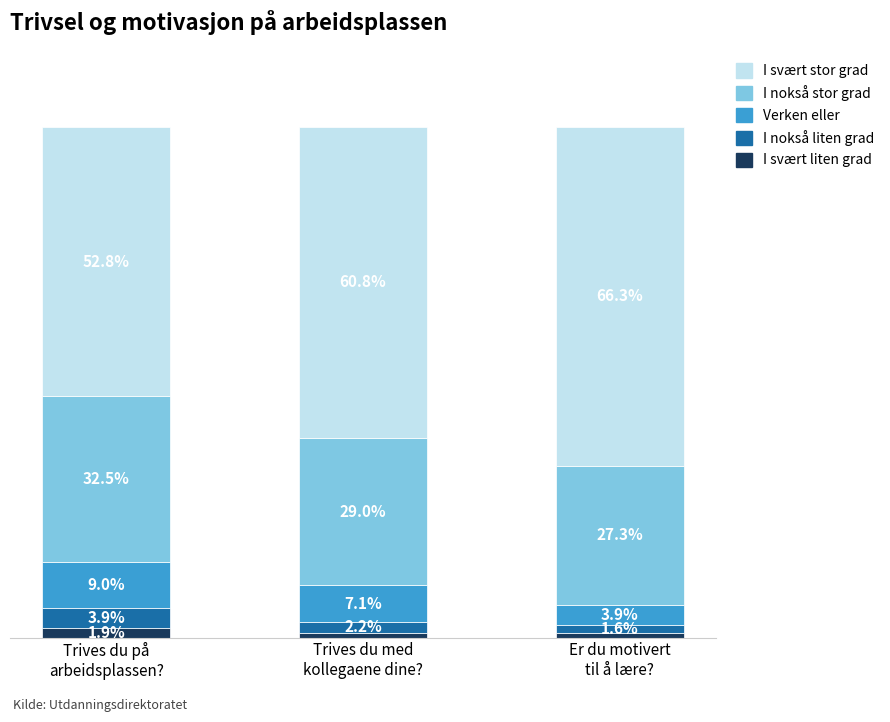

Are the bars horizontal?

No